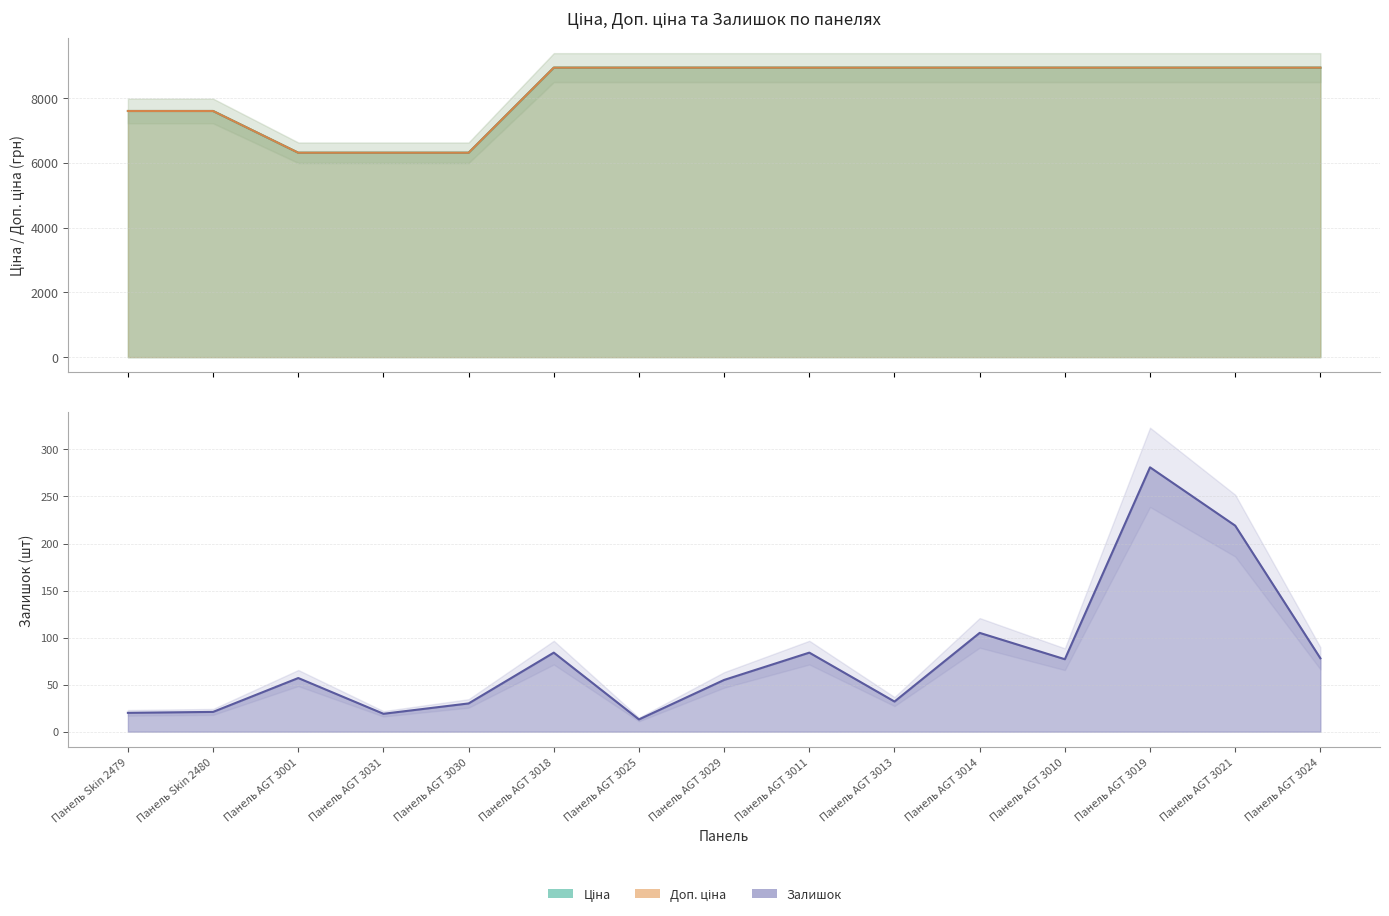

What is the difference between the second highest and minimum values in the Доп. ціна series?

2625.4